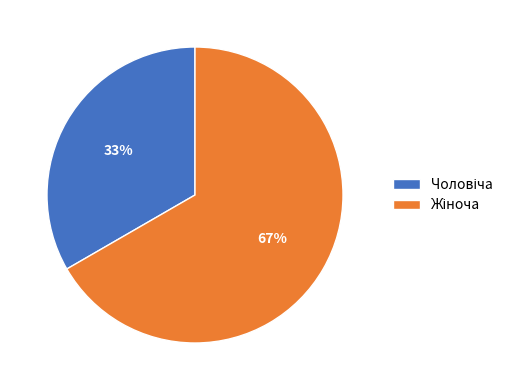

How many segments does this pie chart have?

2